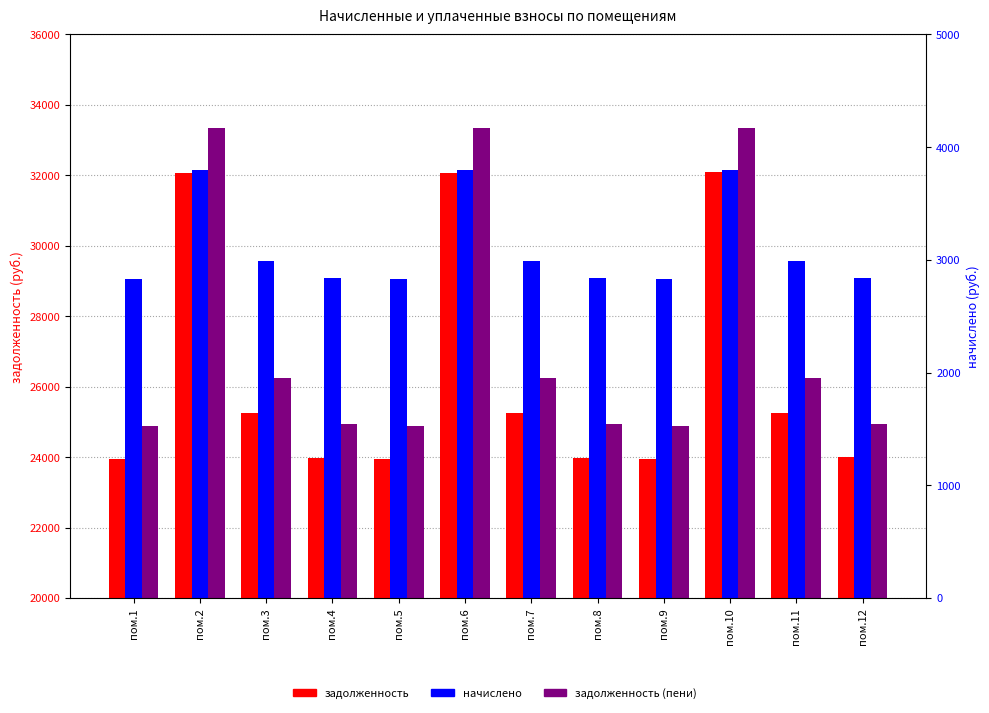

What is the value of the задолженность bar at the 1st from the left?

23933.3